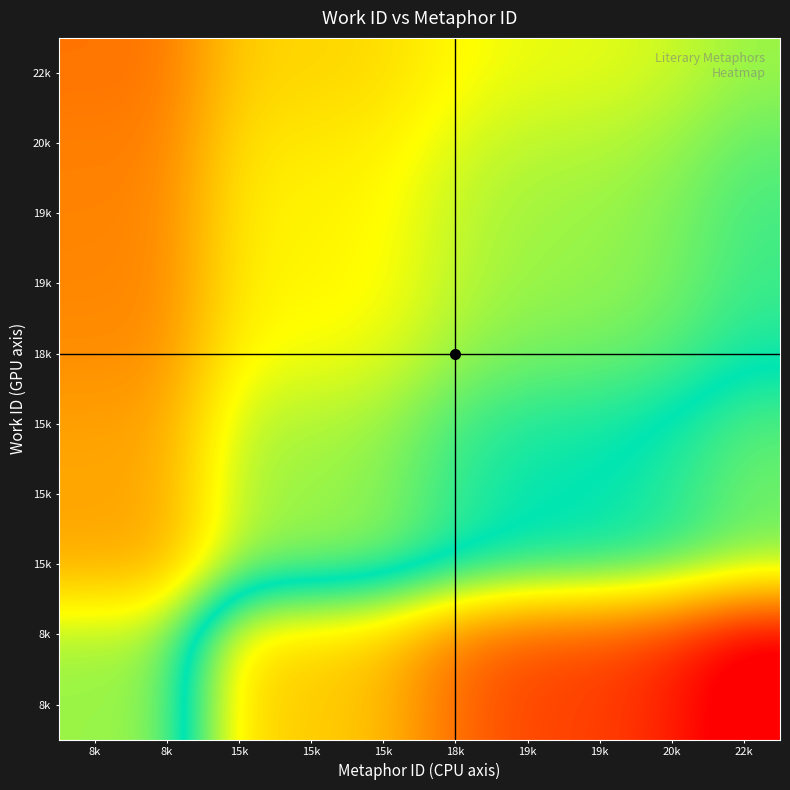

What is the total value across all series at 15k?

10.3